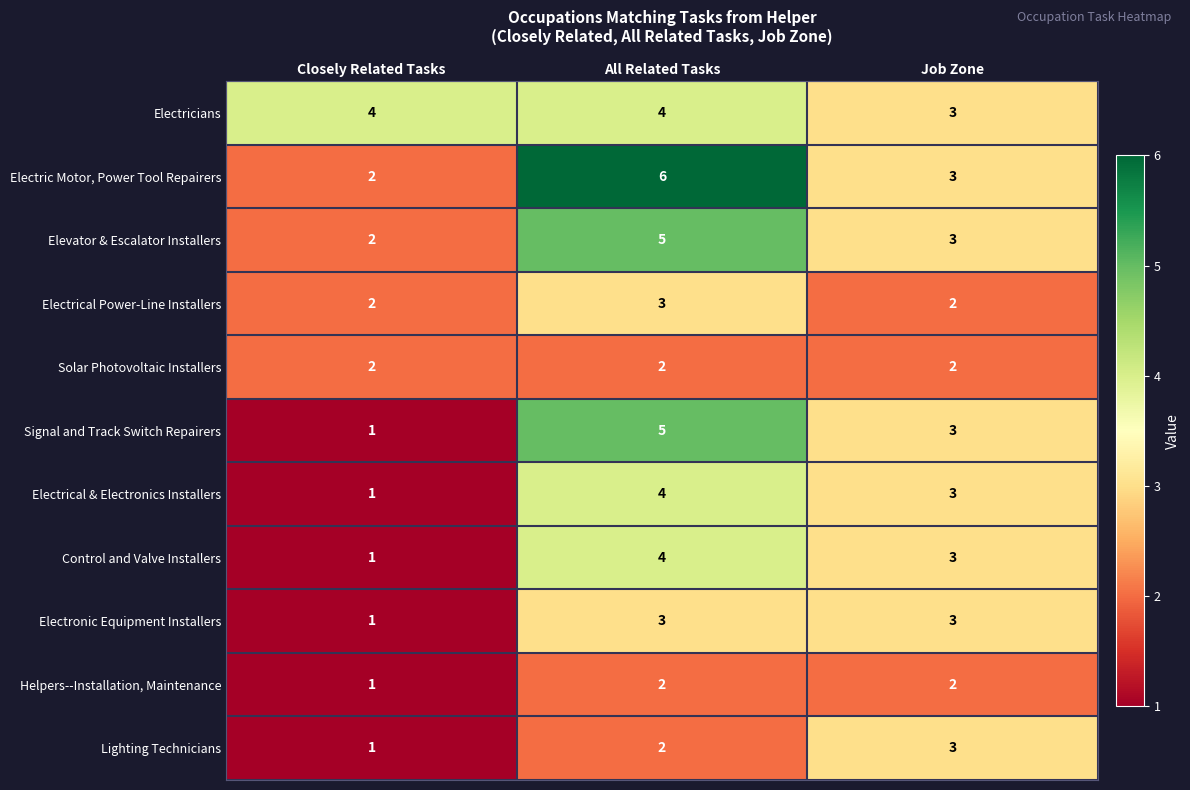

At which label does Signal and Track Switch Repairers first exceed 3?

All Related Tasks